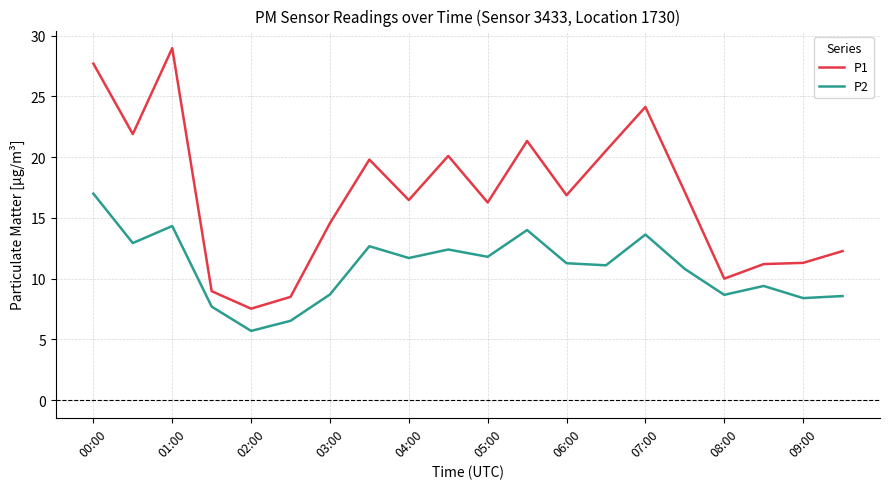

What is the sum of all P1 values?

335.5